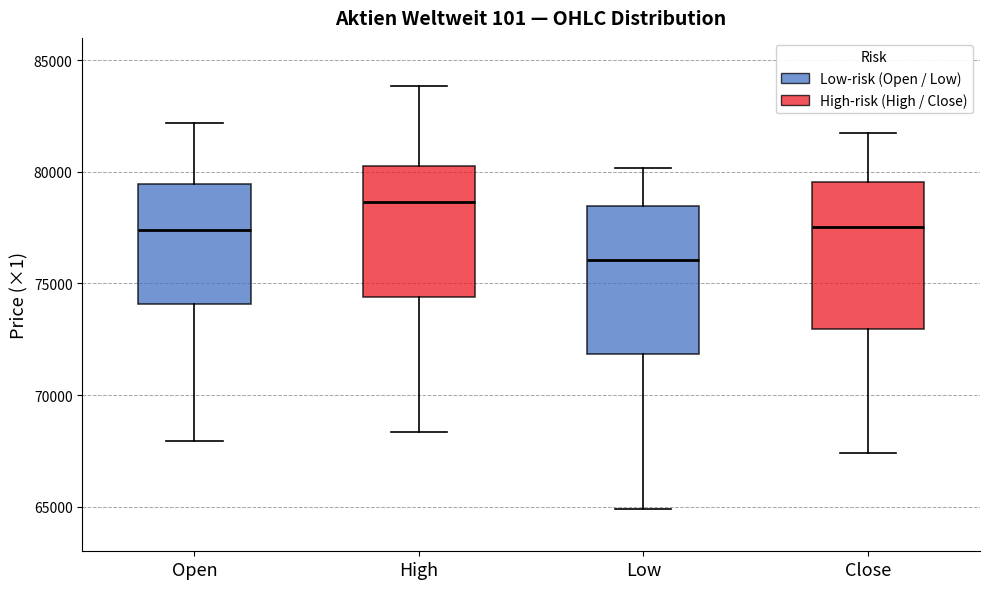

Reading left to right, read every box against the y-axis: the position of its median line, the range the box covers, and the ends of its whiskers. The values are not printed on the chart, so give them approximately, as read against the axis.

Open: median 77500, box 74000 to 79500, whiskers 68000 to 82000
High: median 78500, box 74500 to 80500, whiskers 68500 to 84000
Low: median 76000, box 72000 to 78500, whiskers 65000 to 80000
Close: median 77500, box 73000 to 79500, whiskers 67500 to 82000